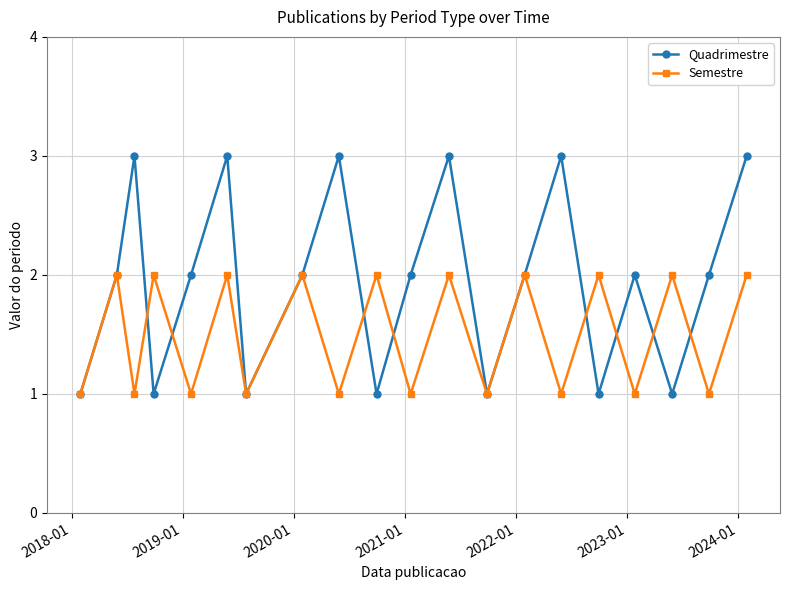

How many intersections are there between Quadrimestre and Semestre?

8